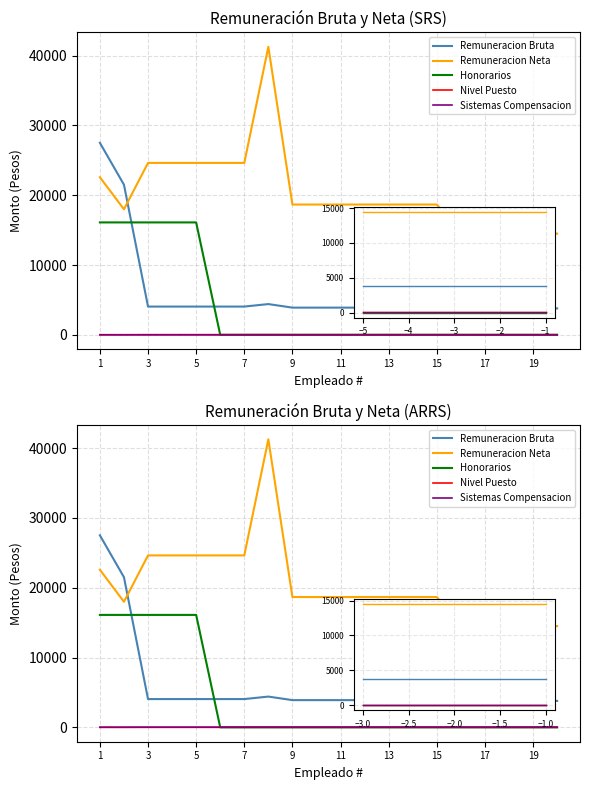

What is the highest value of the Remuneracion Bruta series?

27500.0